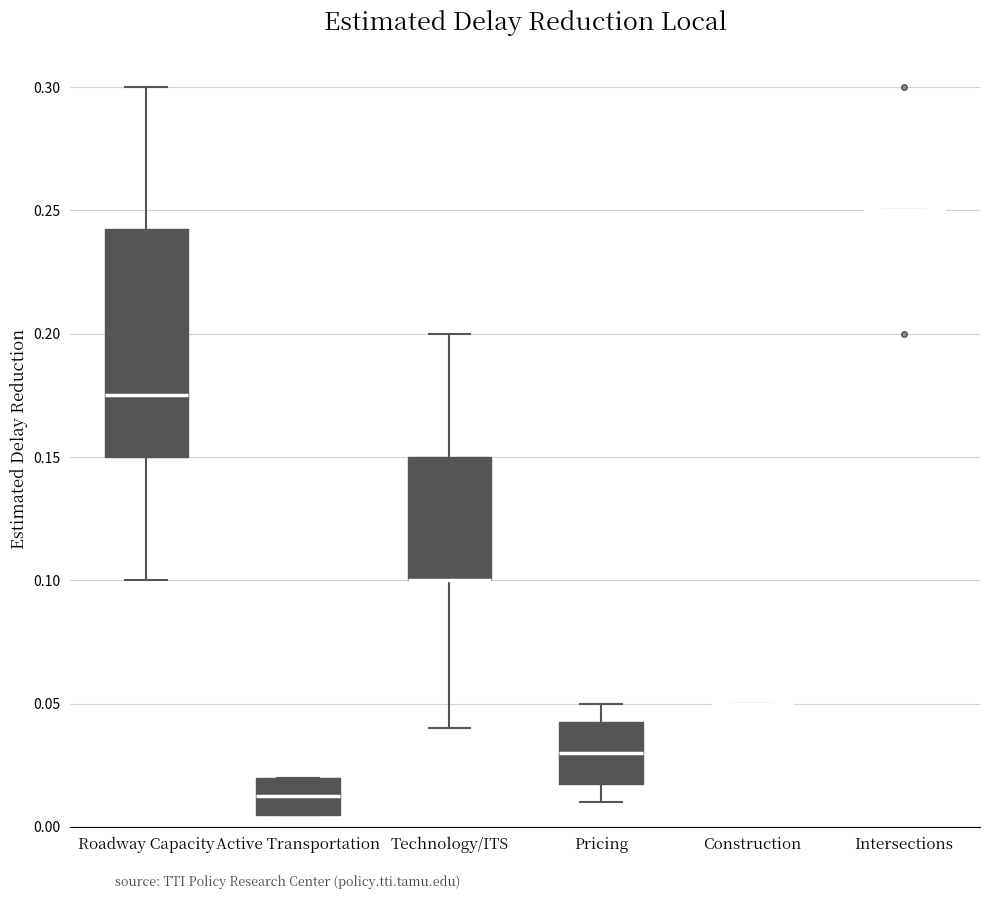

Reading left to right, read every box against the y-axis: the position of its median line, the range the box covers, and the ends of its whiskers. The values are not printed on the chart, so give them approximately, as read against the axis.

Roadway Capacity: median 0.175, box 0.150 to 0.245, whiskers 0.100 to 0.300
Active Transportation: median 0.015, box 0.005 to 0.020, whiskers 0.005 to 0.020
Technology/ITS: median 0.100 (drawn on the box's lower edge), box 0.100 to 0.150, whiskers 0.040 to 0.200
Pricing: median 0.030, box 0.020 to 0.045, whiskers 0.010 to 0.050
Construction: box collapsed to a line at 0.050, whiskers 0.050 to 0.050
Intersections: box collapsed to a line at 0.250, whiskers 0.250 to 0.250